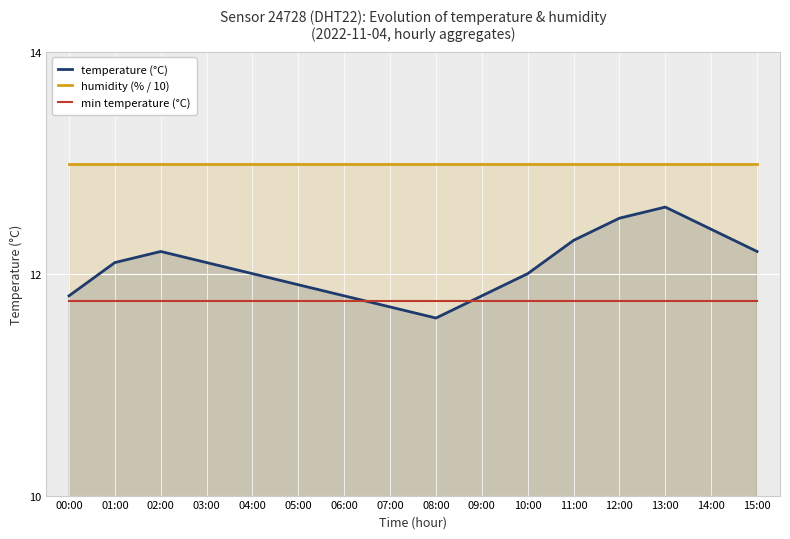

Reading right to left, list all the values displayed in this chart.

temperature (°C): 12.2	12.4	12.6	12.5	12.3	12.0	11.8	11.6	11.7	11.8	11.9	12.0	12.1	12.2	12.1	11.8
humidity (% / 10): 13.0	13.0	13.0	13.0	13.0	13.0	13.0	13.0	13.0	13.0	13.0	13.0	13.0	13.0	13.0	13.0
min temperature (°C): 11.8	11.8	11.8	11.8	11.8	11.8	11.8	11.8	11.8	11.8	11.8	11.8	11.8	11.8	11.8	11.8